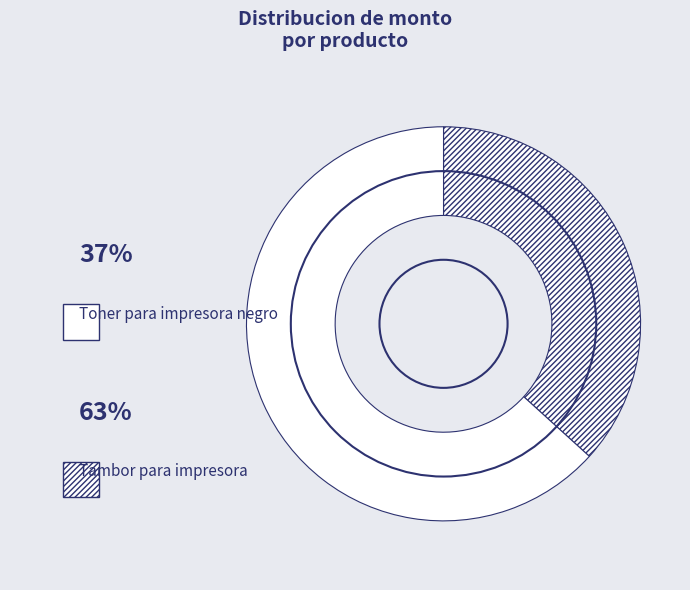

Do Toner para impresora negro and Tambor para impresora together represent more than half of the pie?

Yes